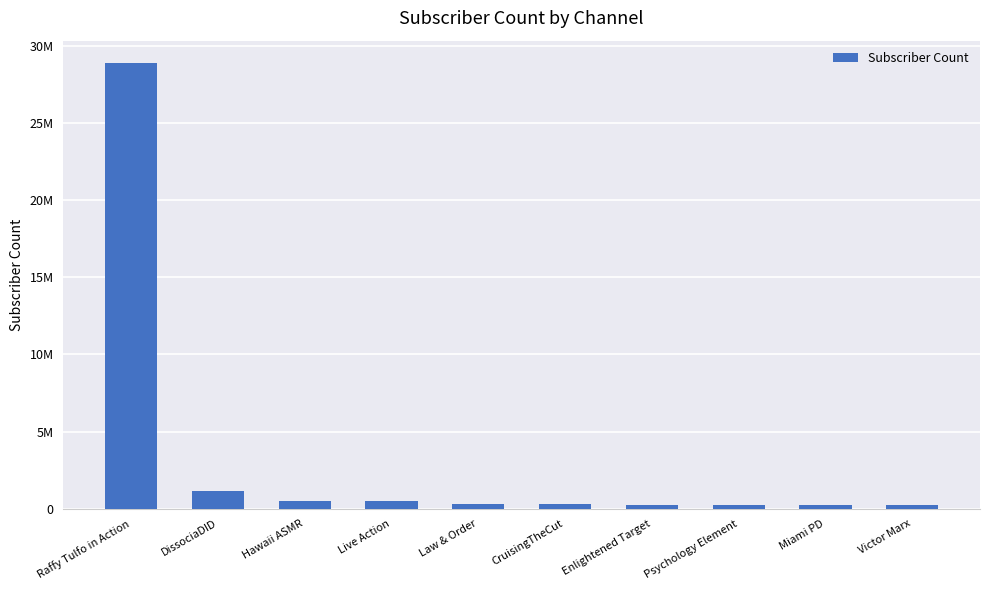

True or false: the data shows 758026 at Hawaii ASMR.

False